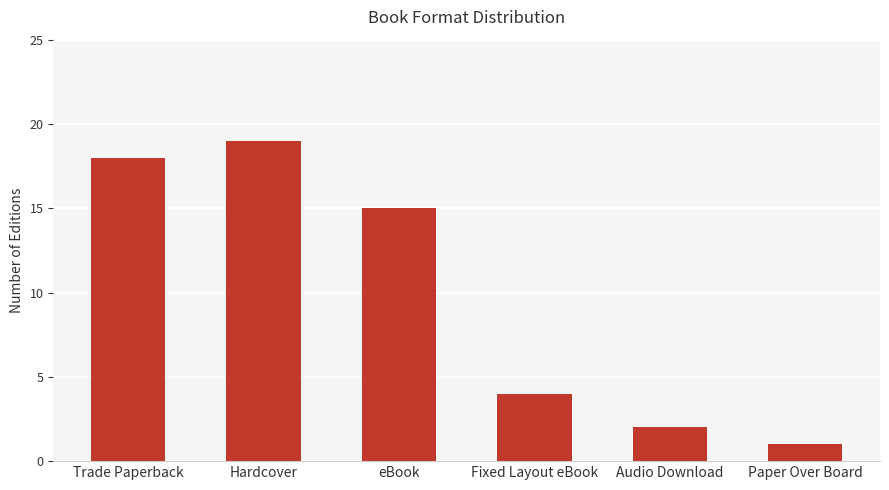

What is the label of the 6th bar from the left?

Paper Over Board